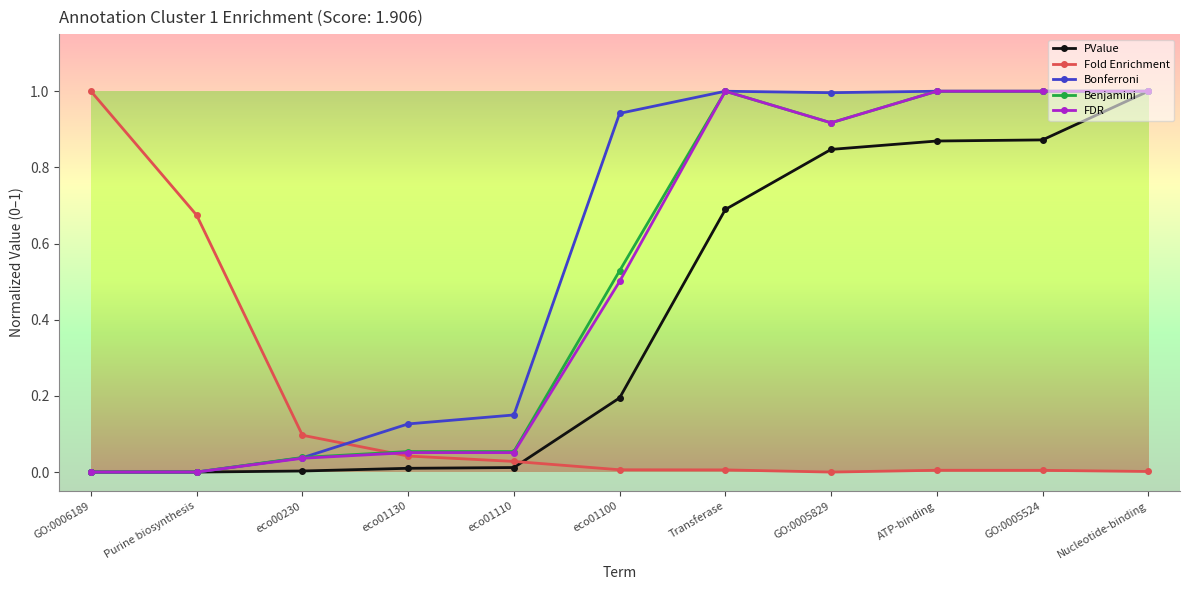

Which series changed the most between eco01110 and eco01100?

Bonferroni